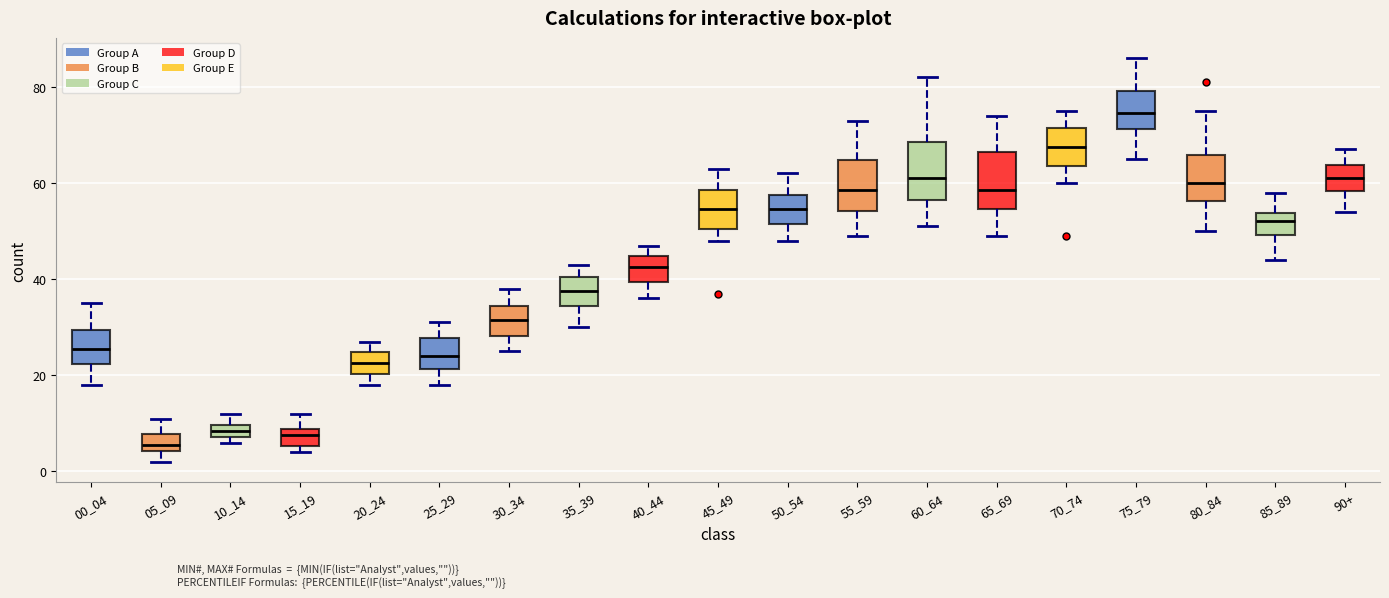

Where does the lower whisker of the box for 20_24 end on the y-axis? The values are not printed on the chart, so give them approximately, as read against the axis.

18